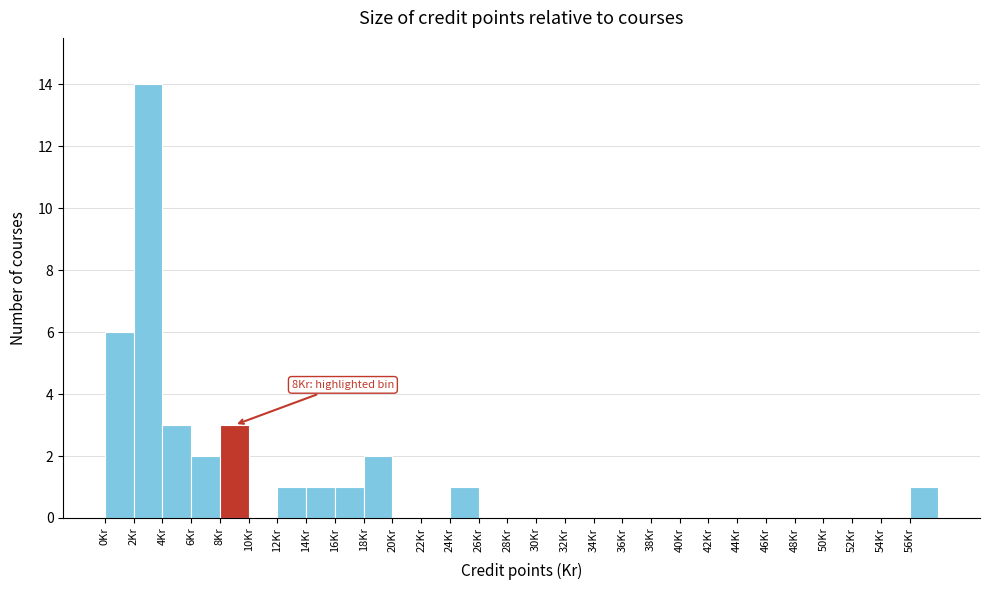

Which range on the x-axis has the tallest bar?

2 to 4